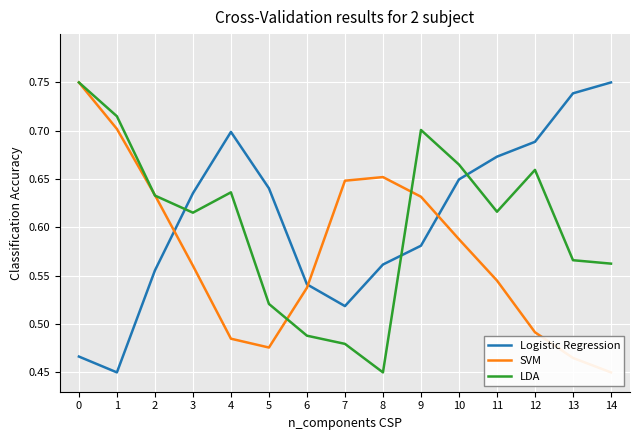

What is the lowest value of the Logistic Regression series?

0.5